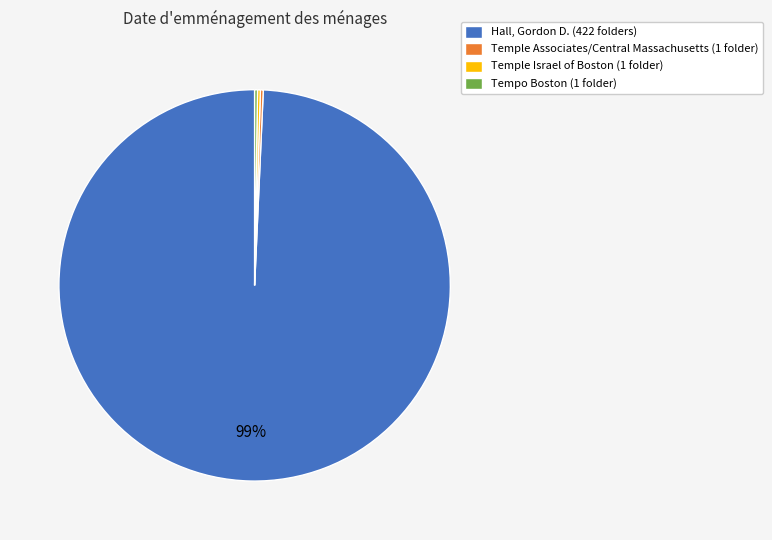

Is Hall, Gordon D. (422 folders) the majority of the pie?

Yes